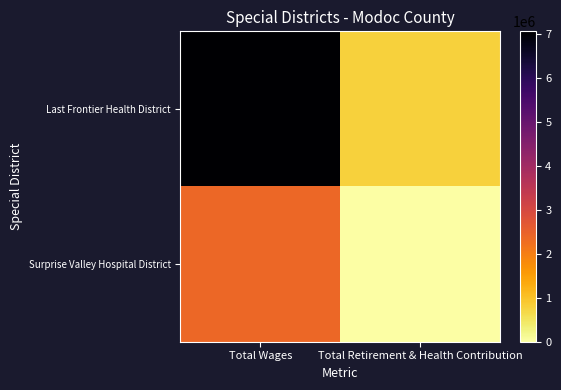

Which series changed the most between Total Wages and Total Retirement & Health Contribution?

Last Frontier Health District